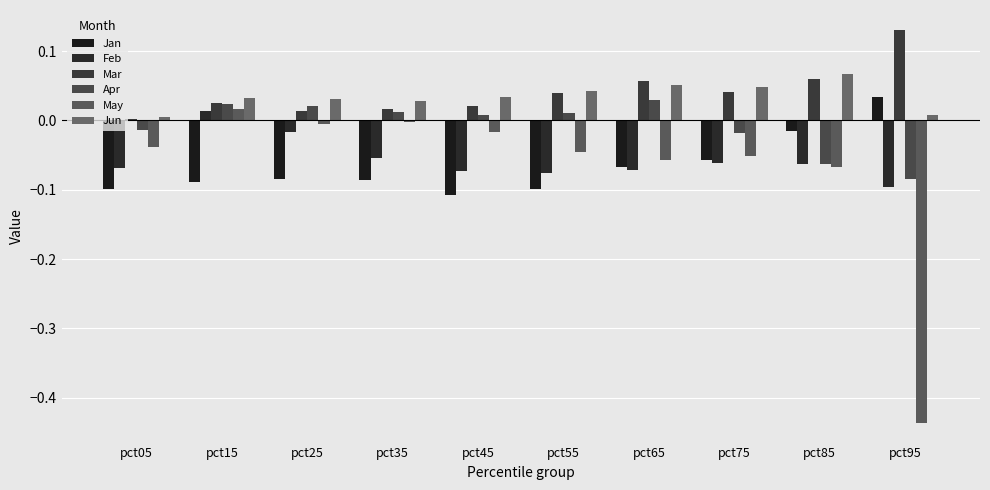

Which series has the widest spread of values?

May